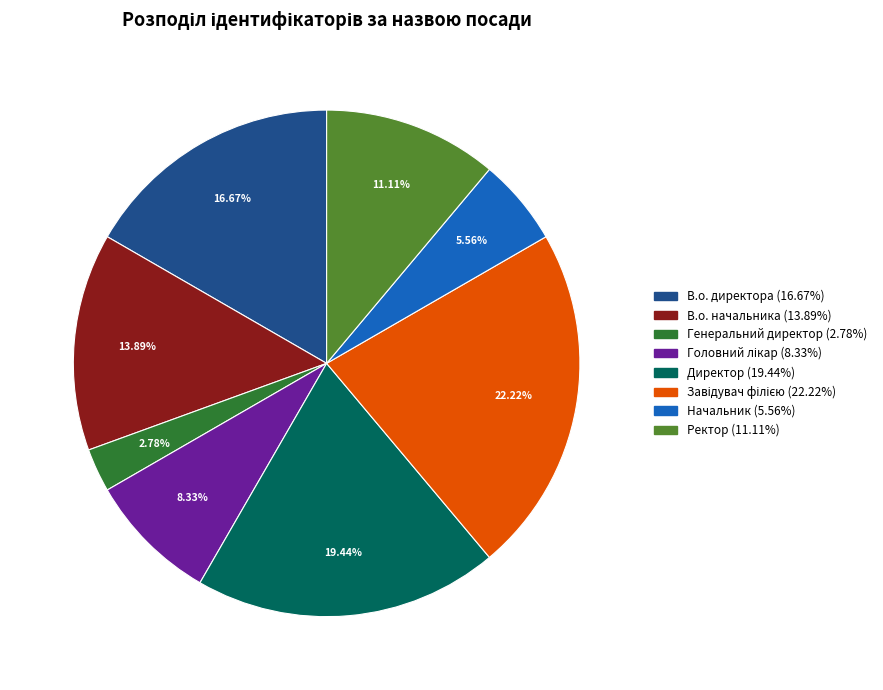

To the nearest percent, what is the difference between the largest and smallest slice percentages?

19%